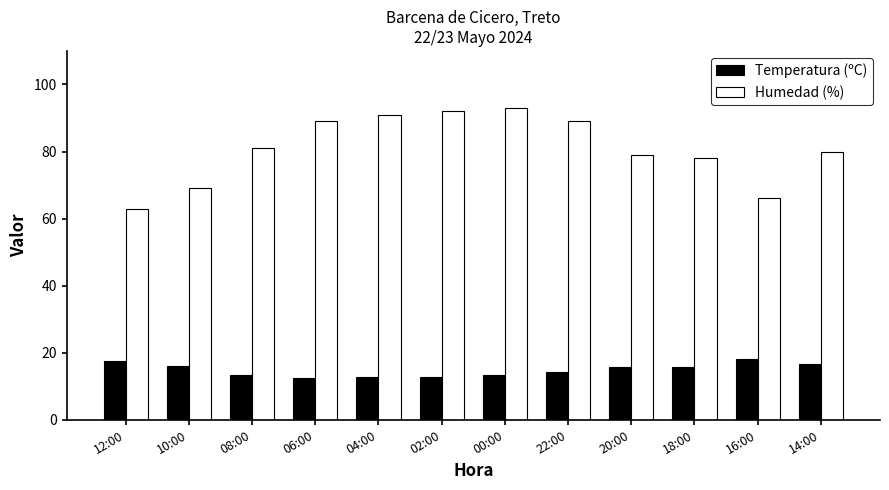

What is the difference between the second highest and second lowest values in the Humedad (%) series?

26.0